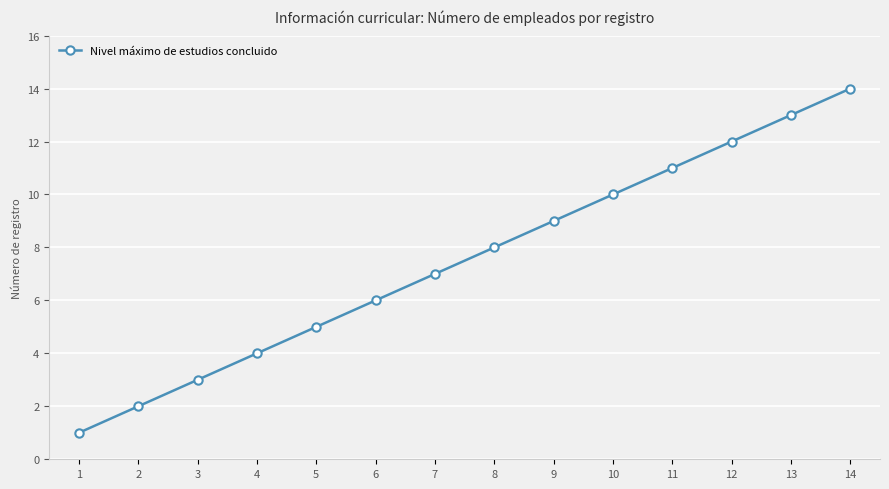

Is this an area chart (filled region under the line)?

No